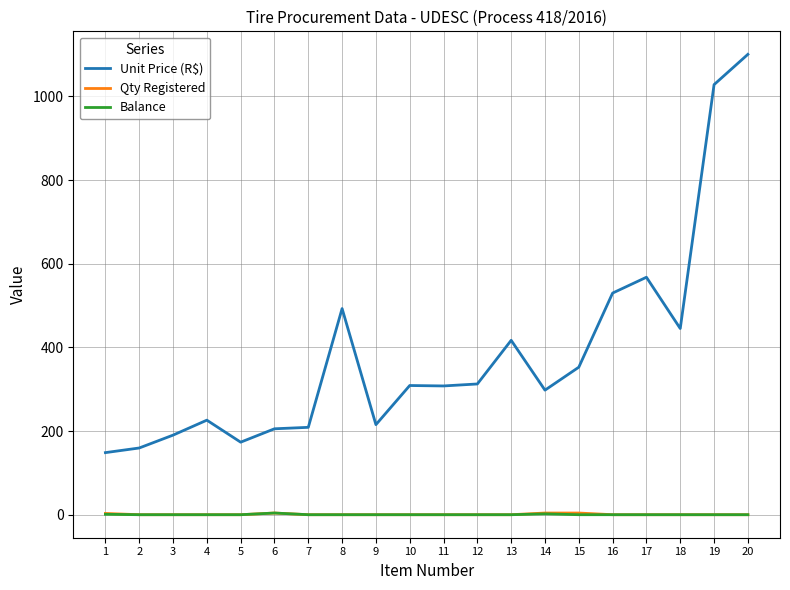

True or false: Balance and Unit Price (R$) intersect in this chart.

False